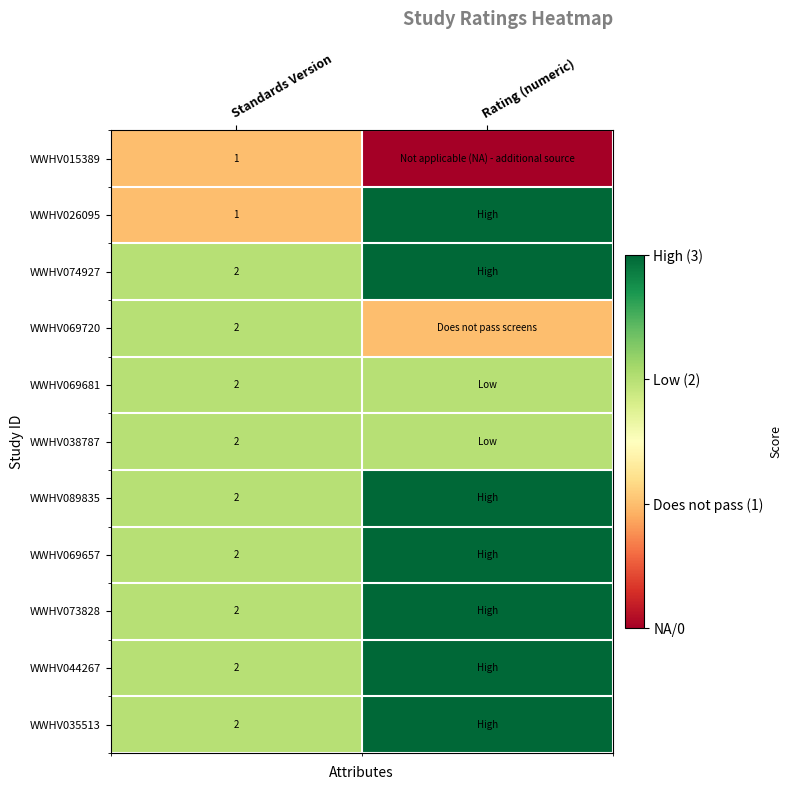

At which category does the chart reach its peak across all series?

Rating (numeric)